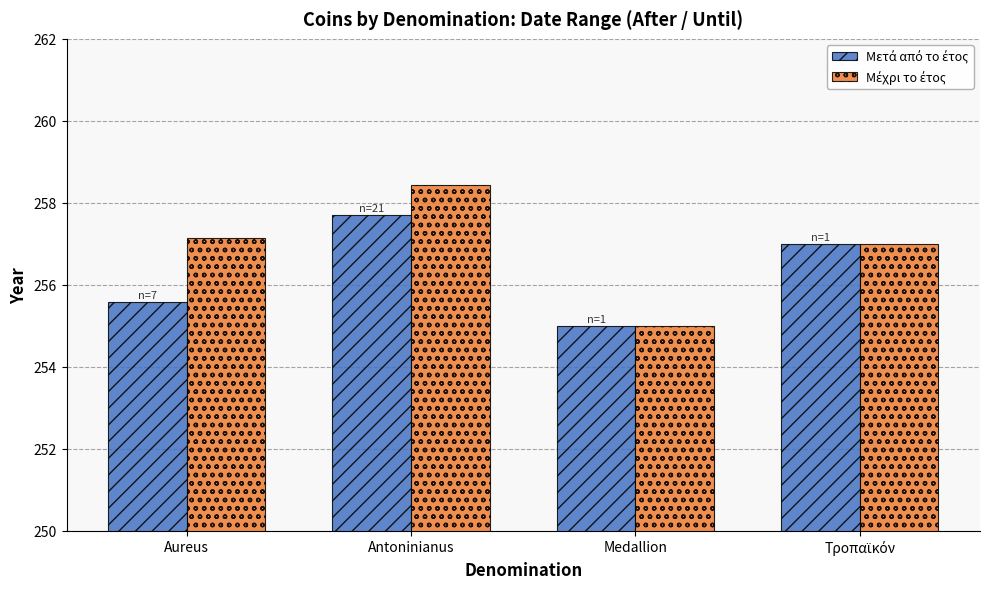

What is the maximum value shown in the chart?

258.4